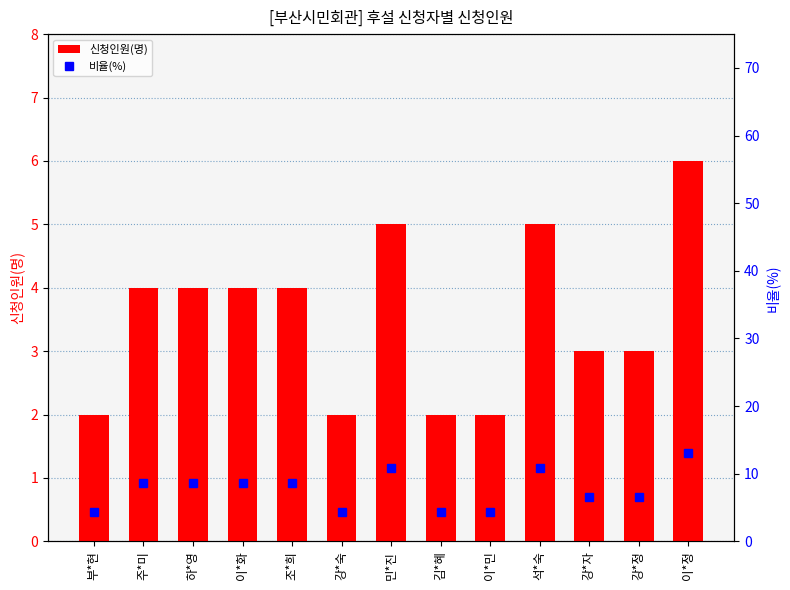

Reading left to right, extract all data points from this chart.

신청인원(명): 2.0	4.0	4.0	4.0	4.0	2.0	5.0	2.0	2.0	5.0	3.0	3.0	6.0
비율(%): 4.3	8.7	8.7	8.7	8.7	4.3	10.9	4.3	4.3	10.9	6.5	6.5	13.0